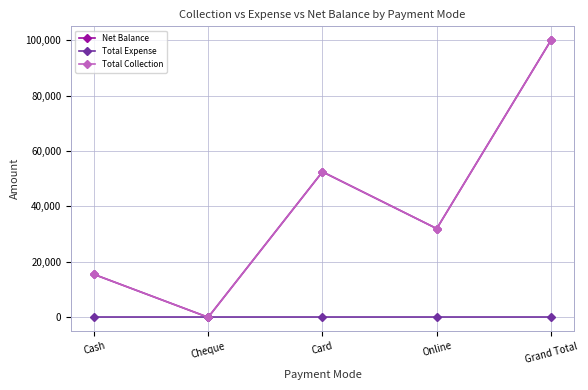

True or false: Net Balance and Total Expense intersect in this chart.

False